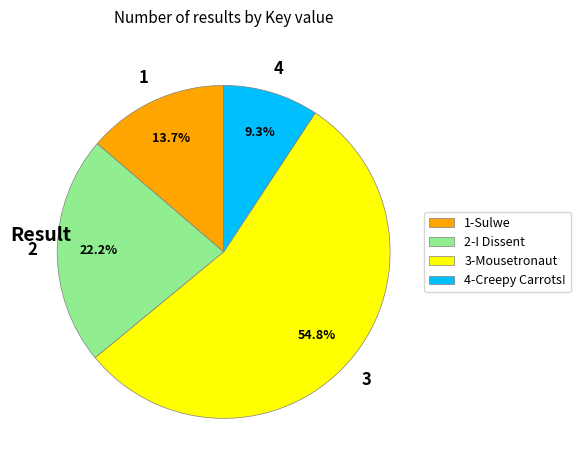

Rank the categories by value from highest to lowest.

3-Mousetronaut, 2-I Dissent, 1-Sulwe, 4-Creepy Carrots!